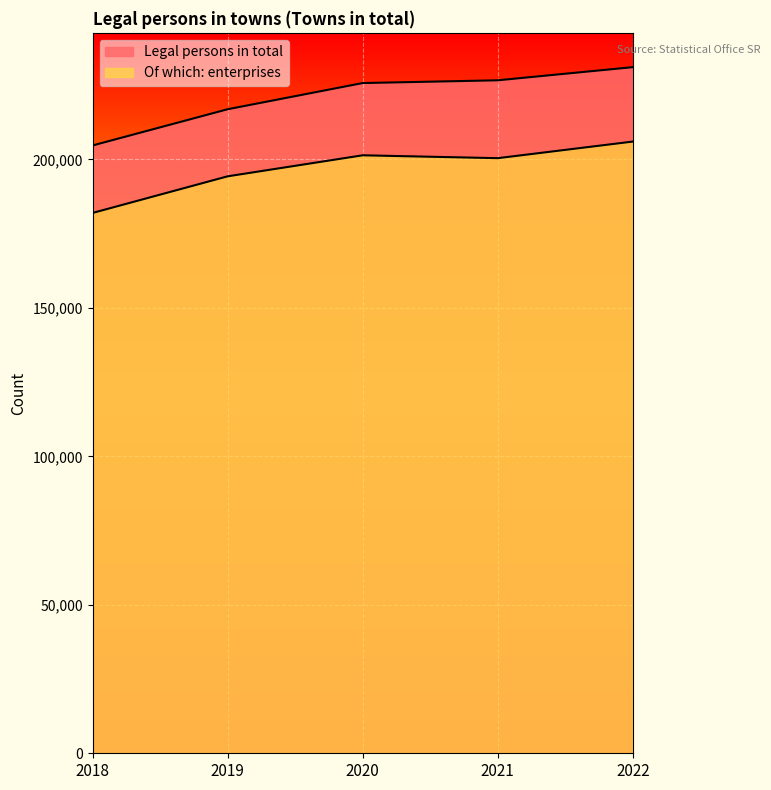

What is the value of the Legal persons in total point at the 3rd from the left?

225683